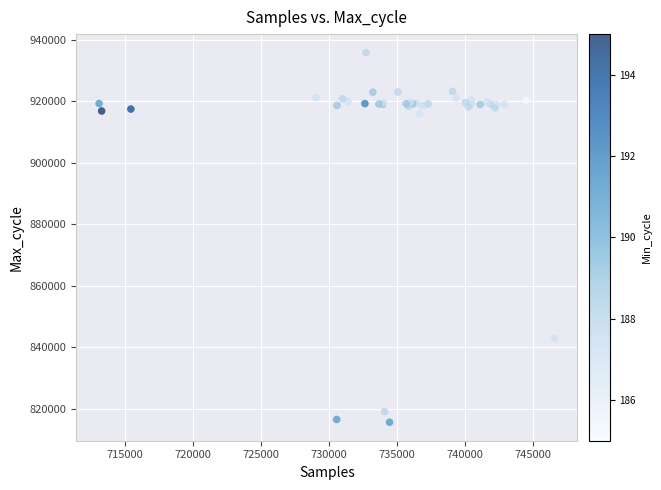

What Y value in the scatter plot is closest to 875691?

842860